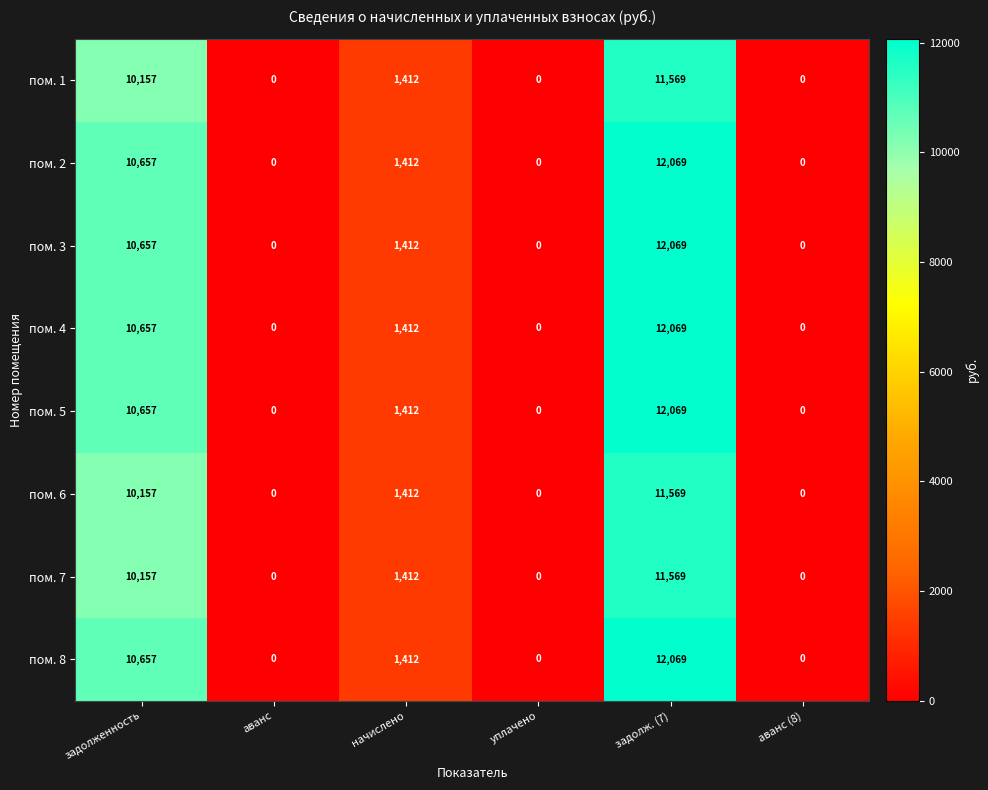

At which category is the sum across all series the highest?

задолж. (7)